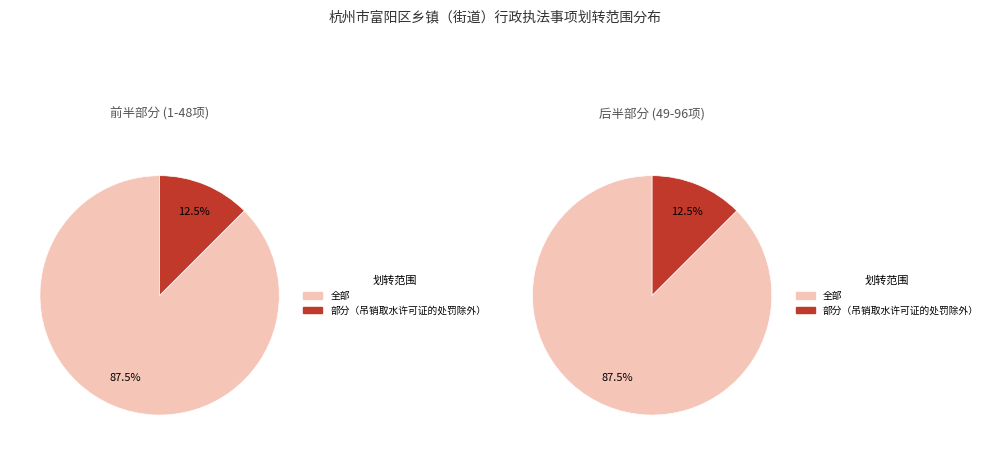

Count the number of slices in the pie.

2